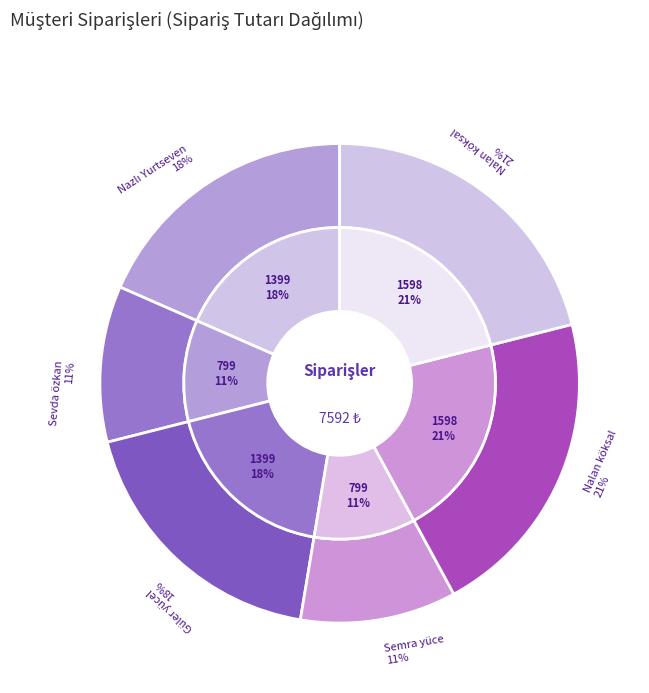

Which category has the biggest portion of the pie?

Nalan köksal (1)